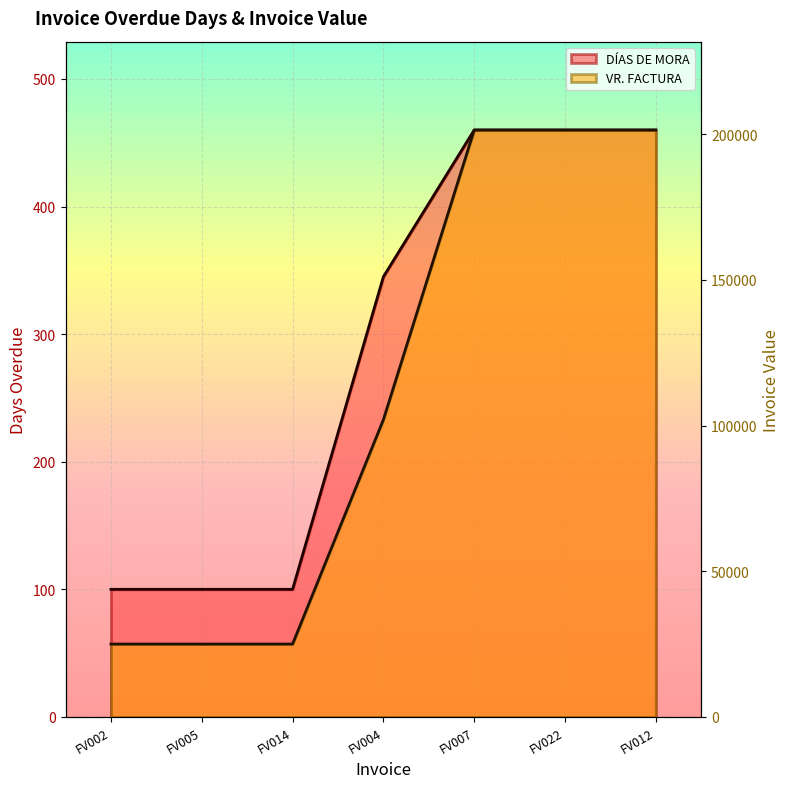

Reading left to right, transcribe all the data shown in this chart.

DÍAS DE MORA: 100	100	100	345	460	460	460
VR. FACTURA: 25000	25000	25000	102000	201400	201400	201400